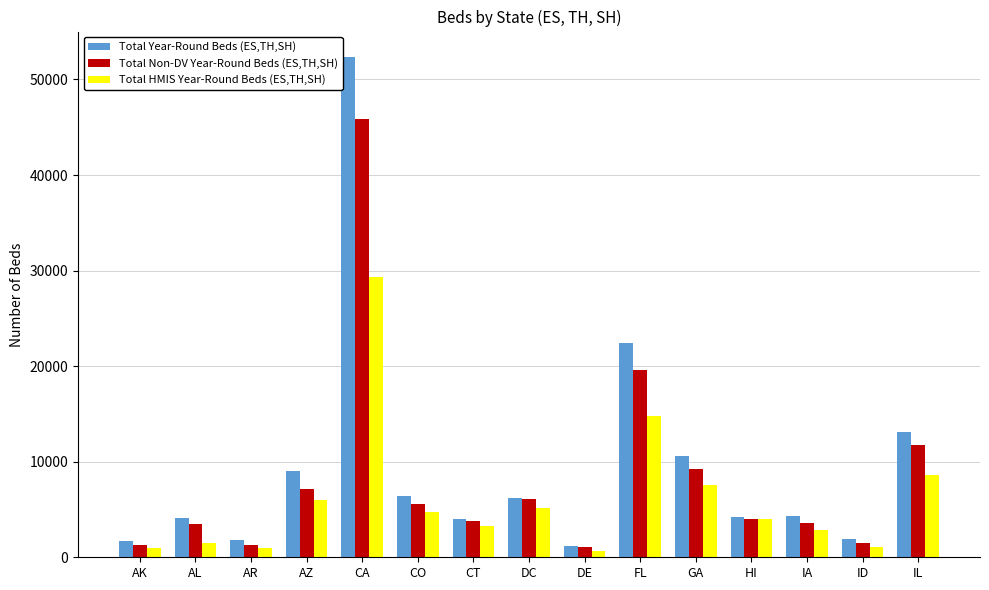

At which category does the chart reach its peak across all series?

CA